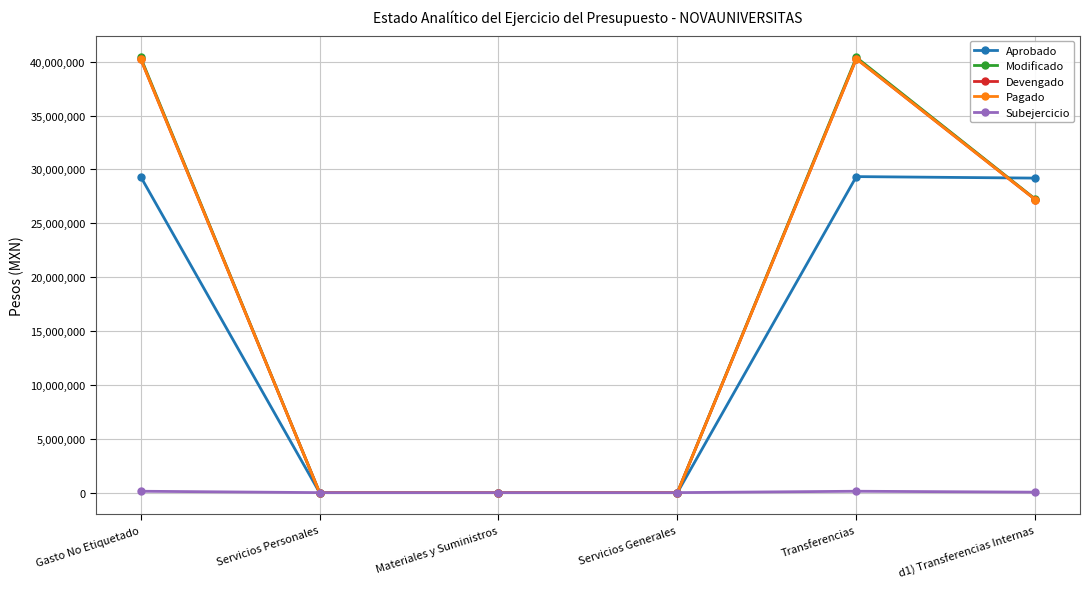

At which label does Subejercicio first exceed 41636?

Gasto No Etiquetado